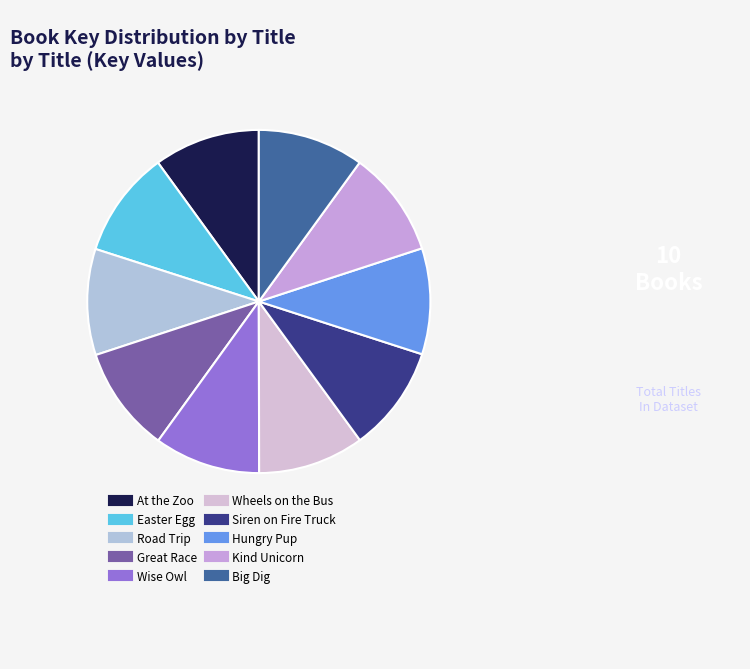

Do Kind Unicorn and At the Zoo together represent more than half of the pie?

No